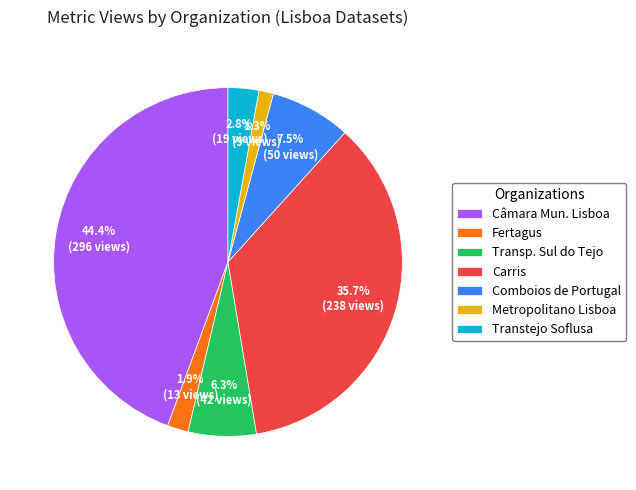

What is the largest slice in the pie chart?

Câmara Mun. Lisboa